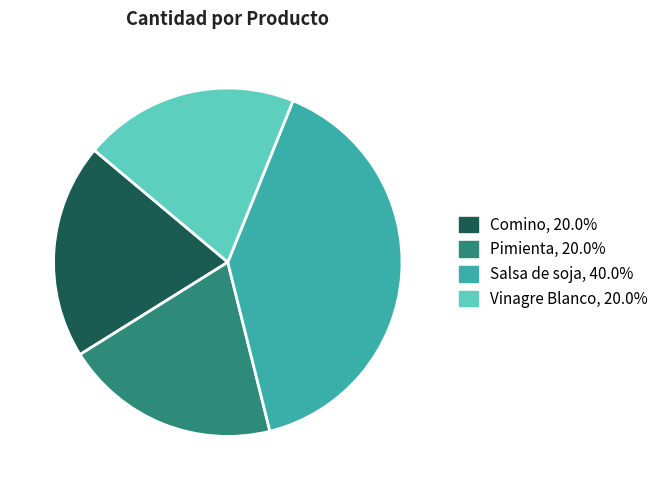

Combined, do Salsa de soja and Comino account for over 50%?

Yes